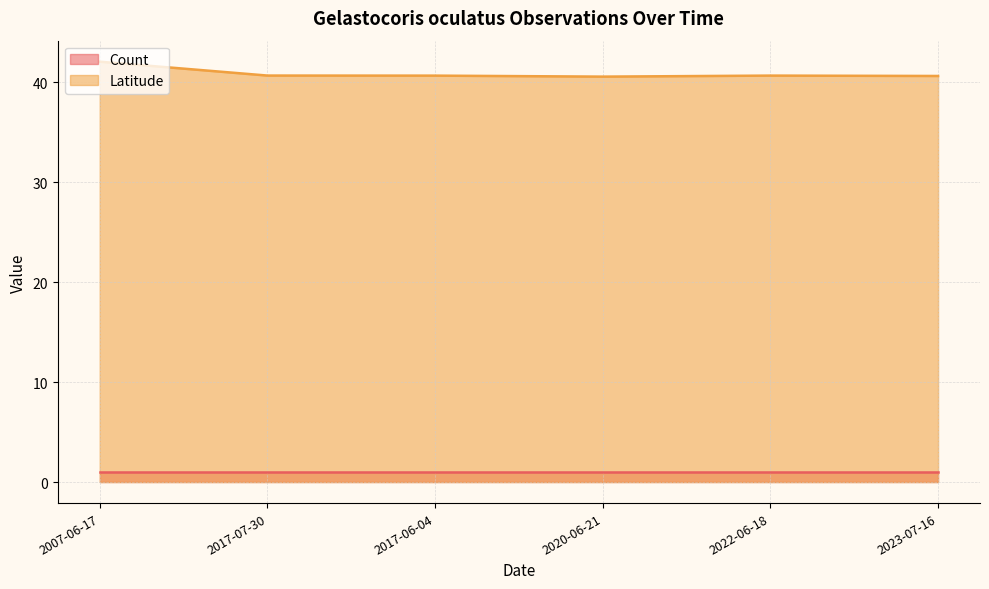

Which label corresponds to the largest value in the chart?

2007-06-17